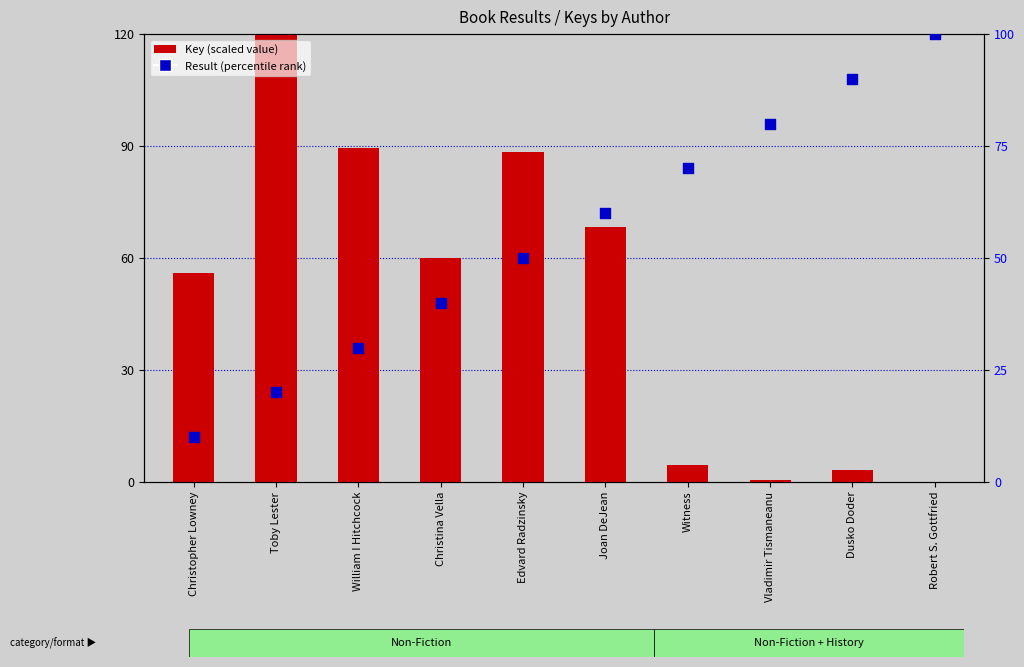

Which series contains the highest Y value?

Key (scaled)